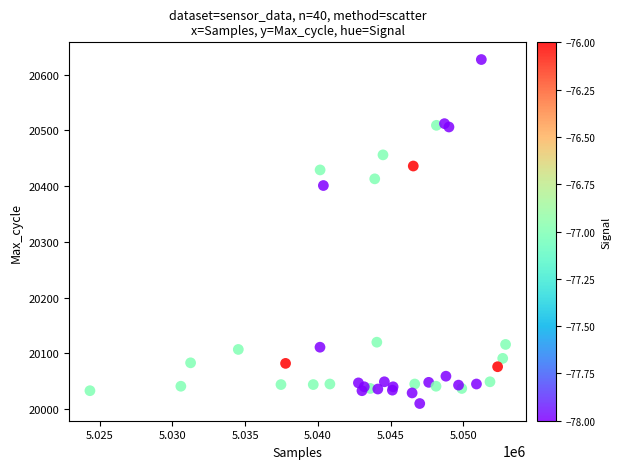

What Y value in the scatter plot is closest to 20318?

20401